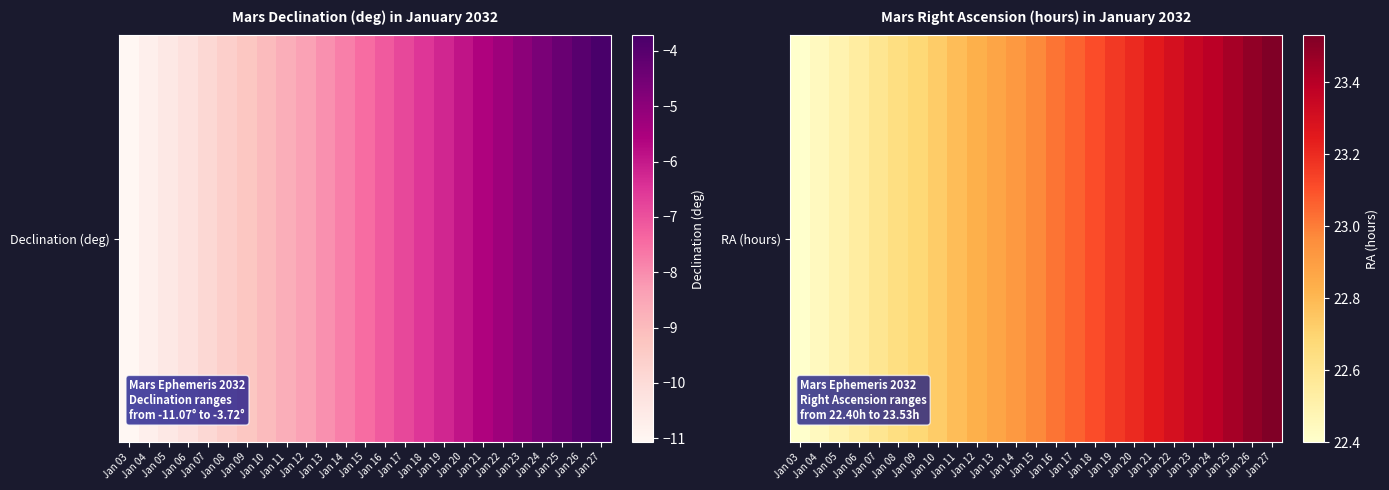

Approximately how many times larger is the value at Jan 20 compared to Jan 22?

1.0